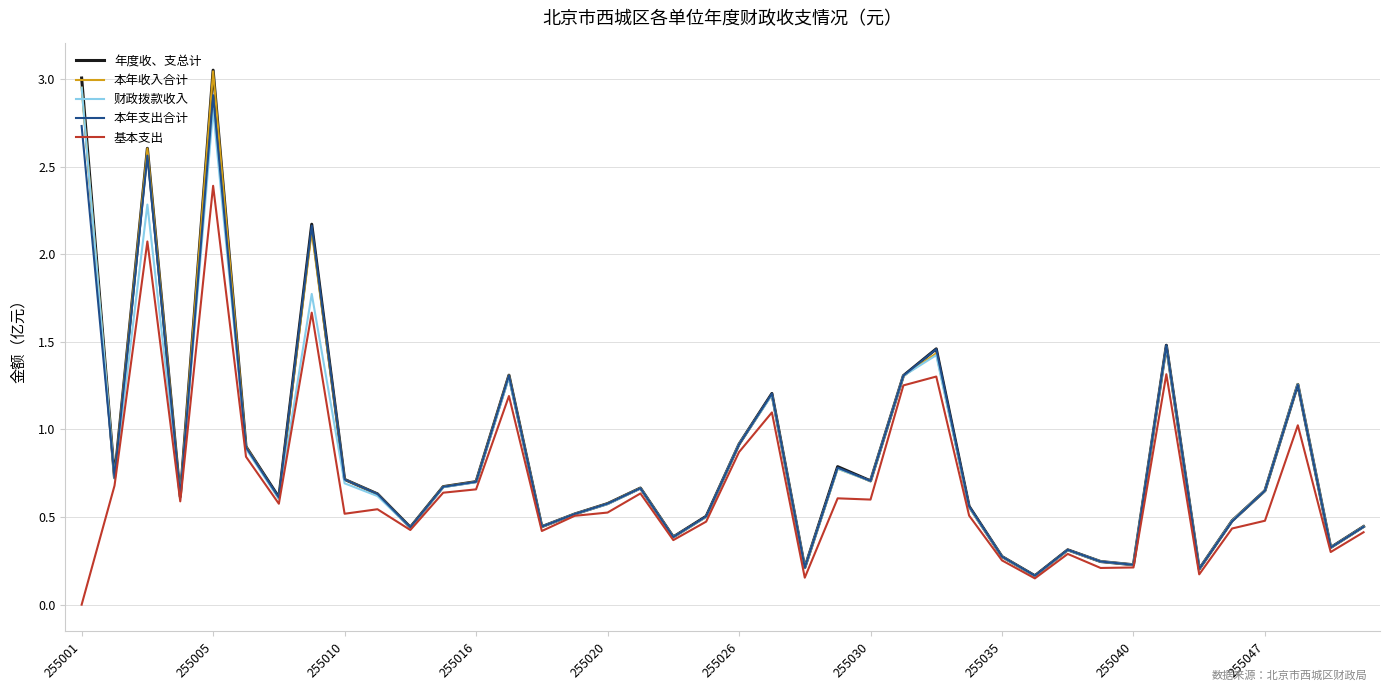

What are all the series names shown in the legend?

年度收、支总计, 本年收入合计, 财政拨款收入, 本年支出合计, 基本支出